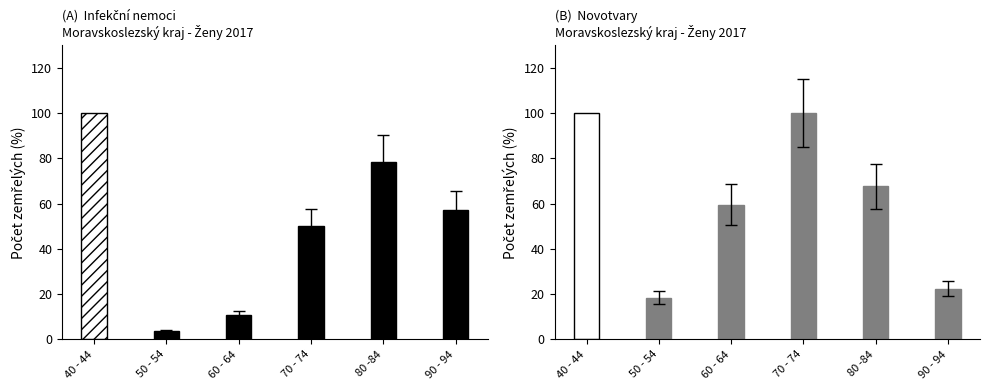

How many distinct data groups are displayed?

2